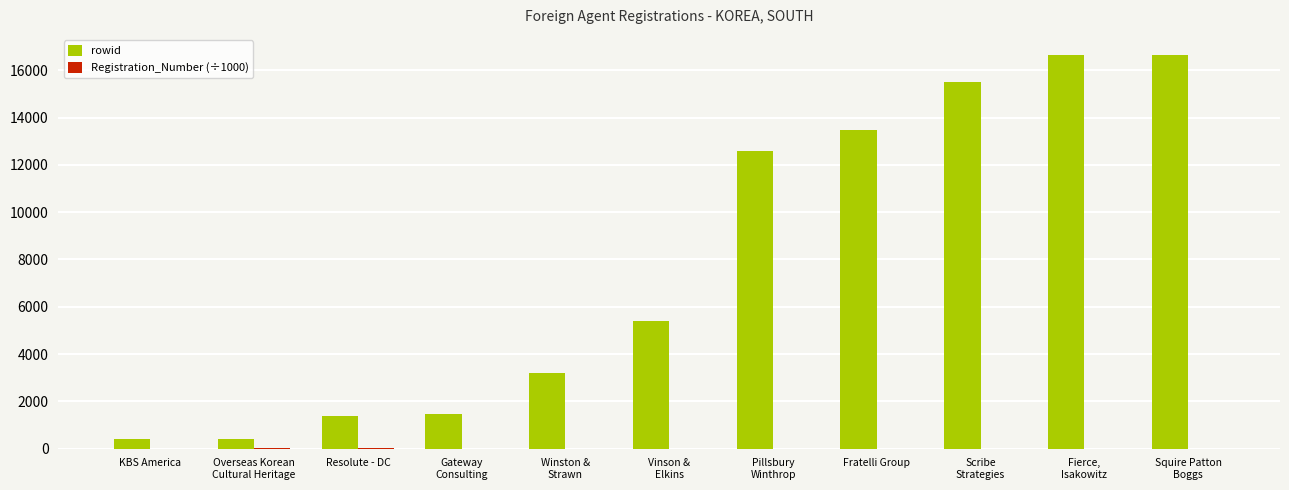

Which series has the largest total across all categories?

rowid